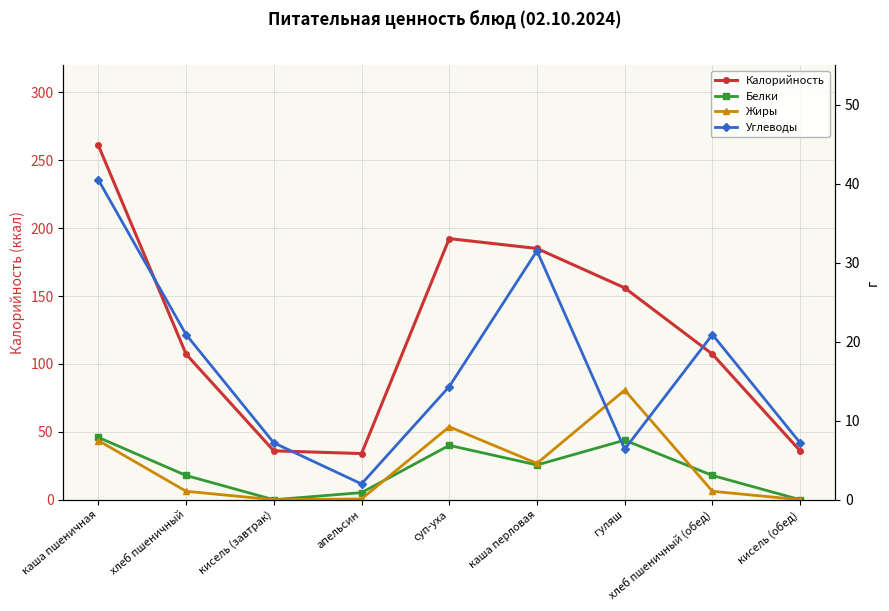

Between кисель (завтрак) and хлеб пшеничный (обед), which series saw the biggest shift?

Калорийность